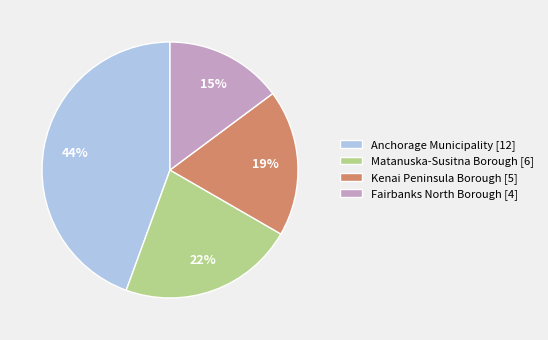

True or false: Fairbanks North Borough accounts for 15% of the total.

True